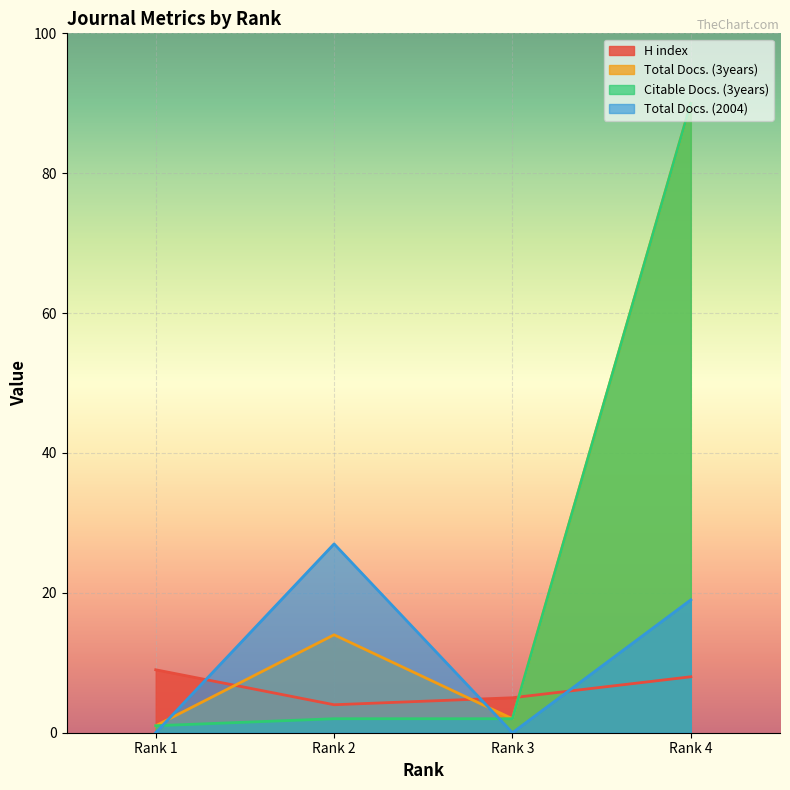

Reading left to right, extract all data points from this chart.

H index: 9	4	5	8
Total Docs. (3years): 1	14	2	90
Citable Docs. (3years): 1	2	2	90
Total Docs. (2004): 0	27	0	19